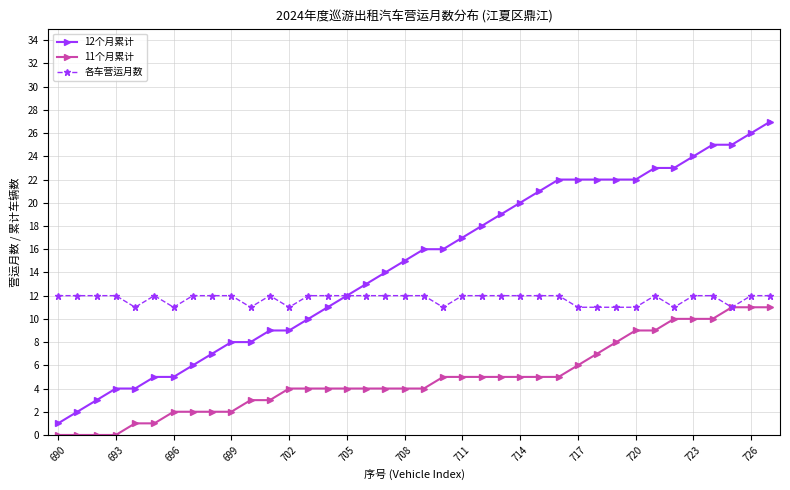

Which series has the largest total across all categories?

12个月累计